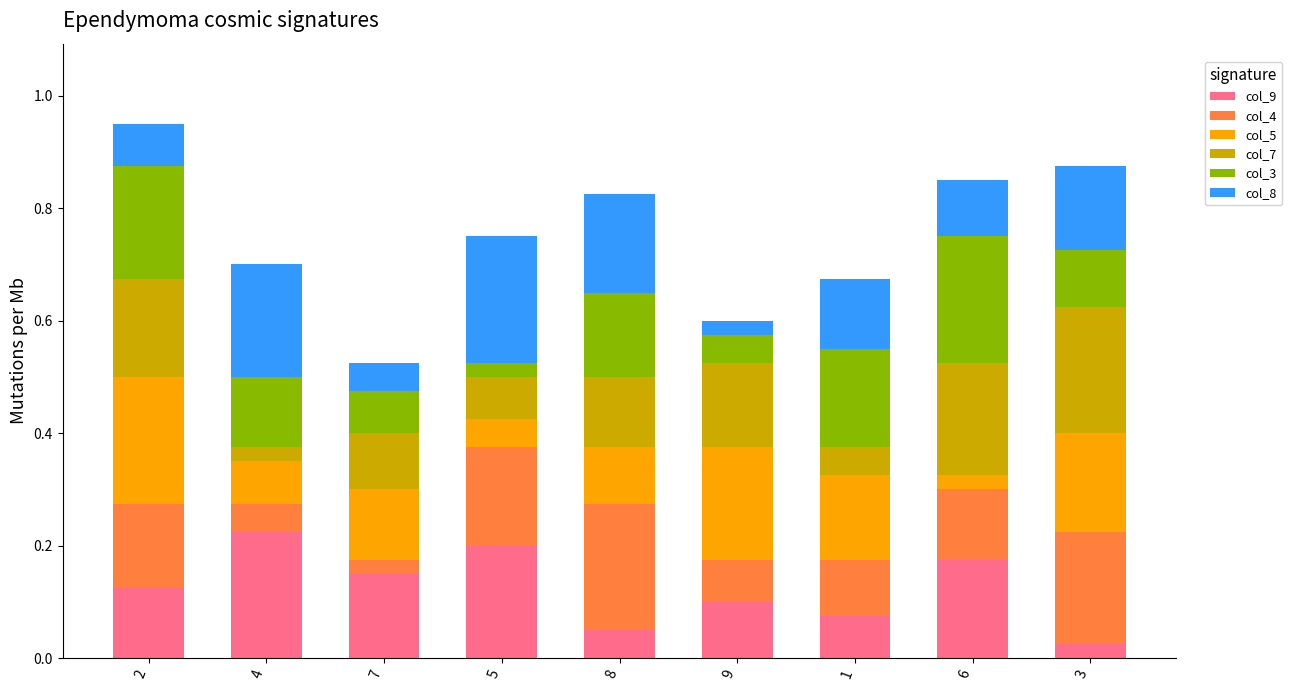

Which category has the lowest value in the col_9 series?

3